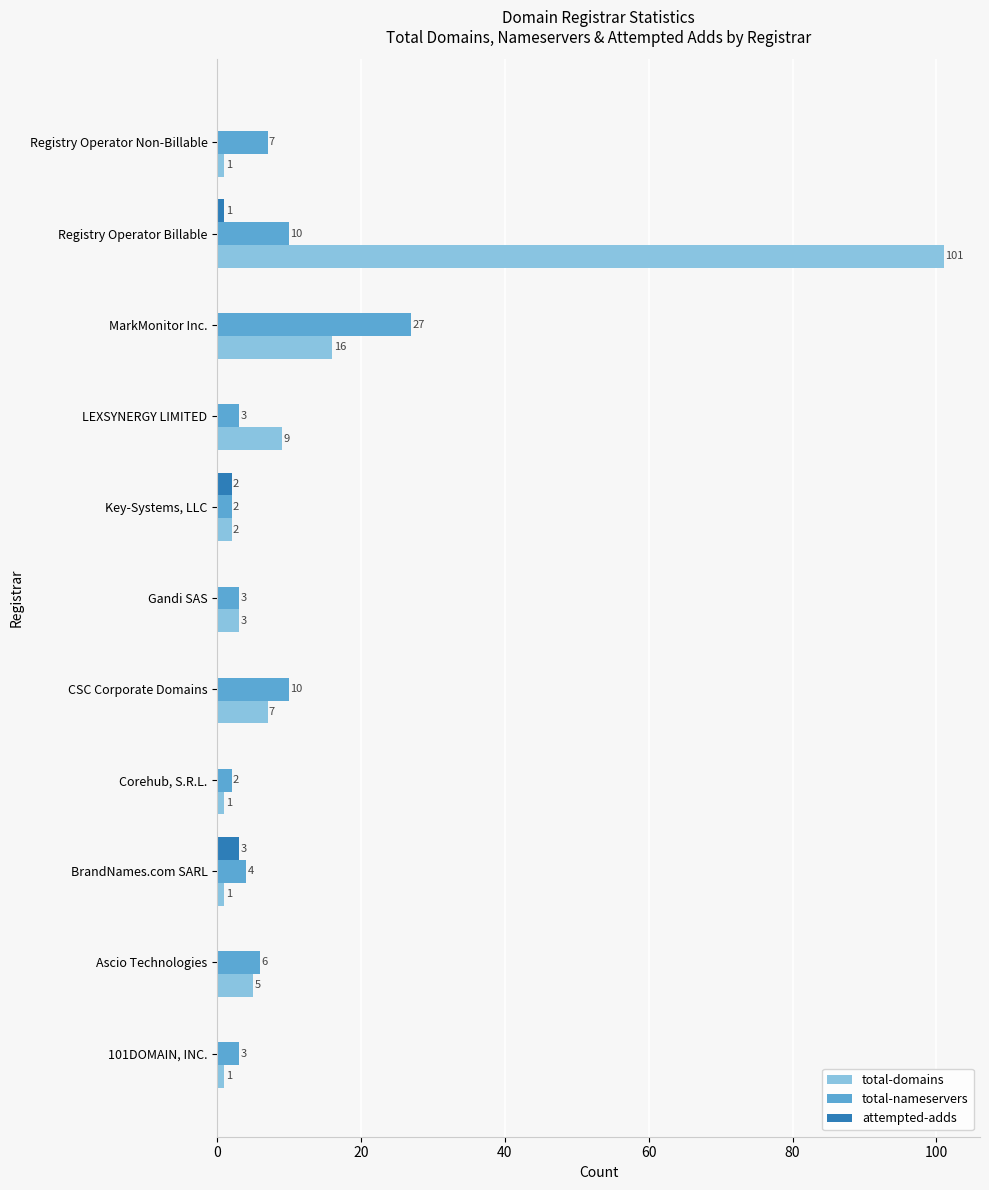

Which series has the largest range (max minus min)?

total-domains